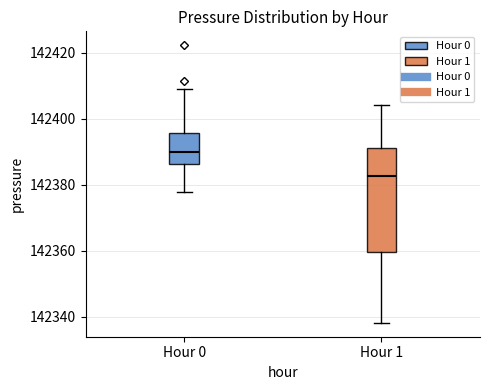

Reading left to right, read every box against the y-axis: the position of its median line, the range the box covers, and the ends of its whiskers. The values are not printed on the chart, so give them approximately, as read against the axis.

Hour 0: median 142390, box 142386 to 142396, whiskers 142378 to 142410
Hour 1: median 142382, box 142360 to 142392, whiskers 142338 to 142404